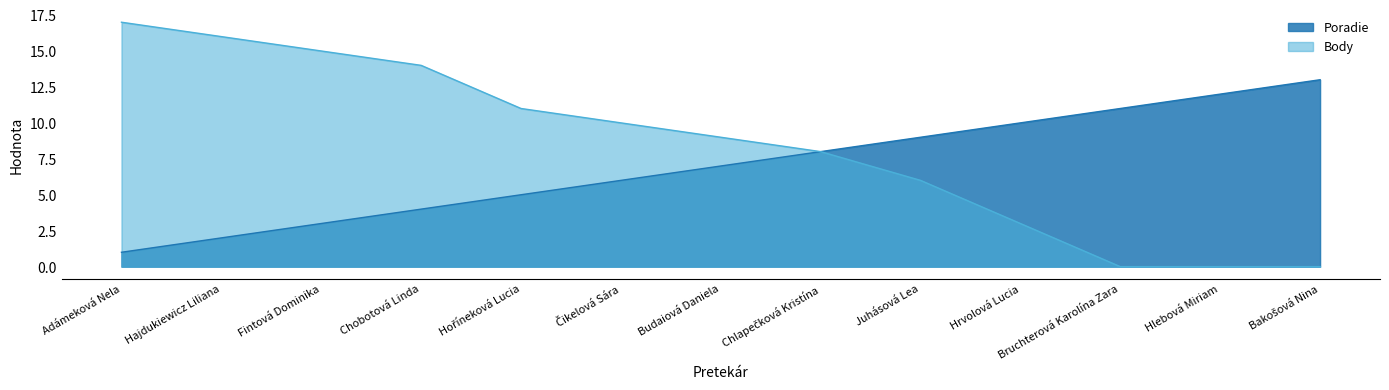

Which series has the widest spread of values?

Body